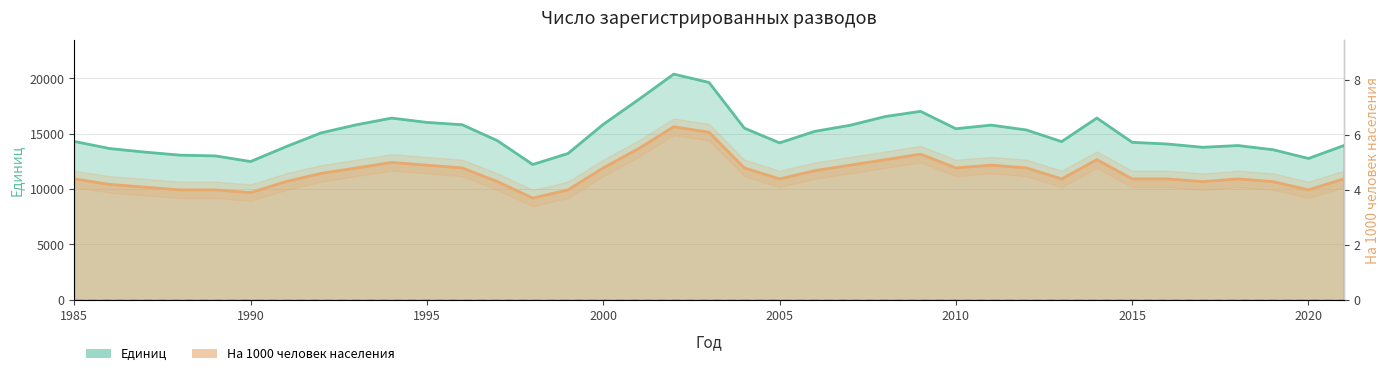

At which label does На 1000 человек населения first exceed 4?

1985